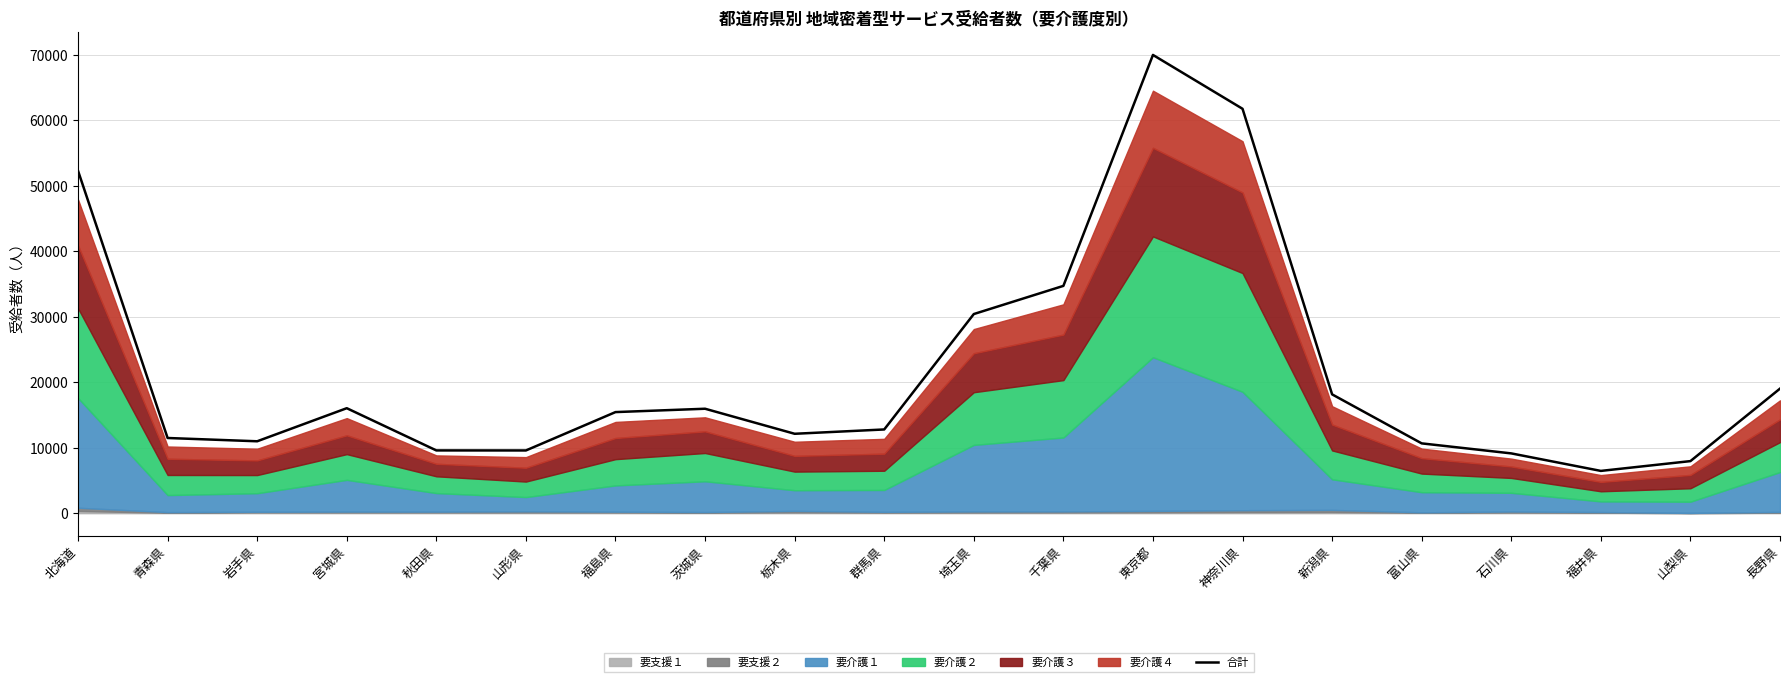

Reading left to right, transcribe all the data shown in this chart.

北海道=52305	青森県=11482	岩手県=10980	宮城県=16034	秋田県=9583	山形県=9578	福島県=15439	茨城県=15951	栃木県=12126	群馬県=12786	埼玉県=30418	千葉県=34721	東京都=70004	神奈川県=61777	新潟県=18147	富山県=10660	石川県=9129	福井県=6454	山梨県=7950	長野県=19024